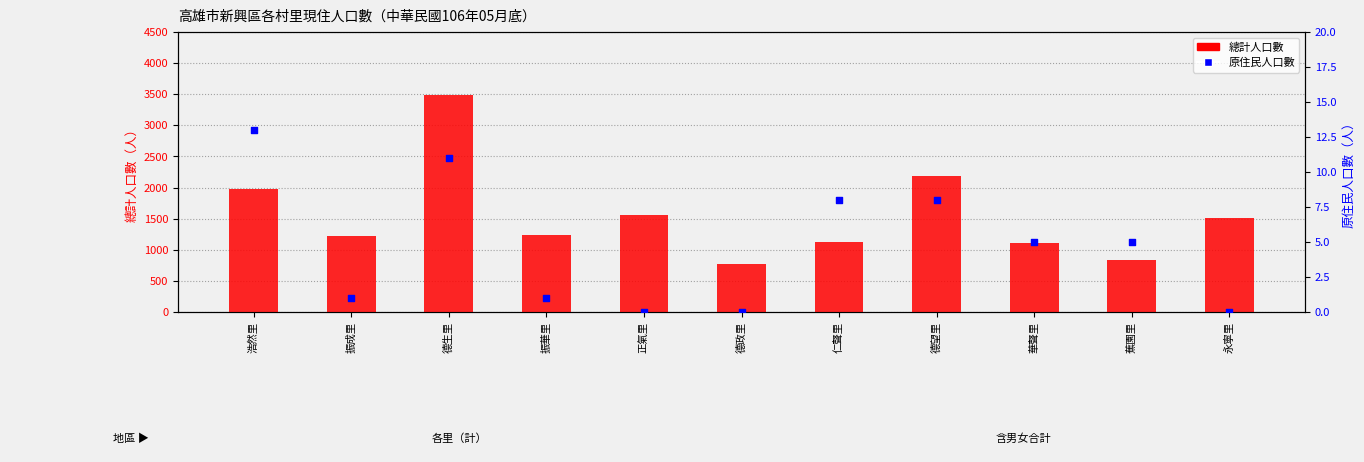

Which series has the largest total across all categories?

總計人口數